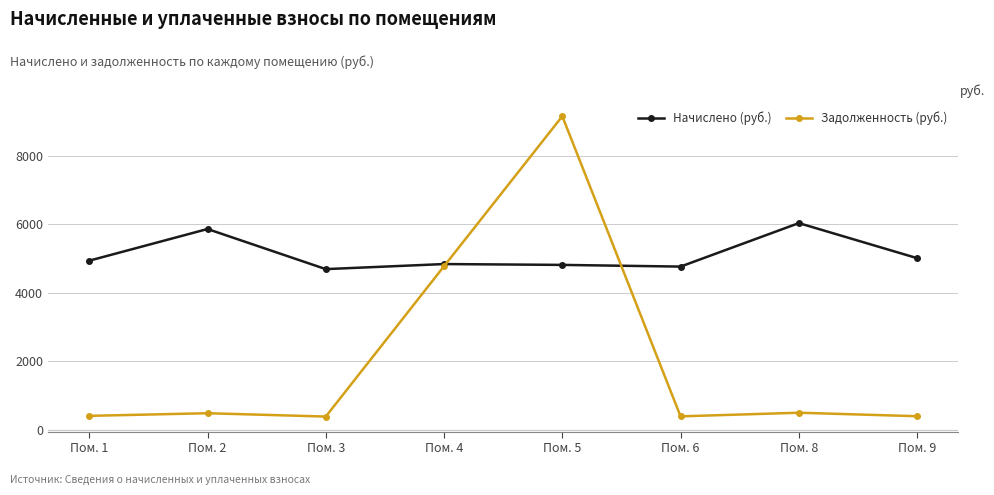

How many lines are shown in the chart?

2